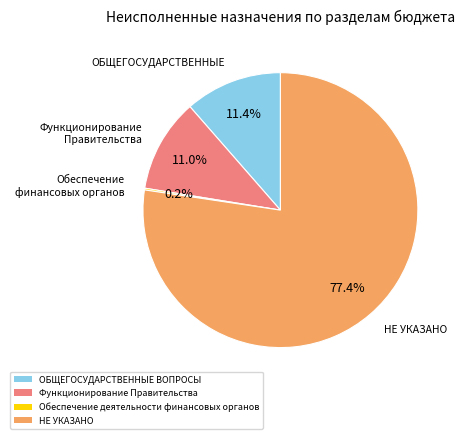

Which category accounts for the majority?

НЕ УКАЗАНО